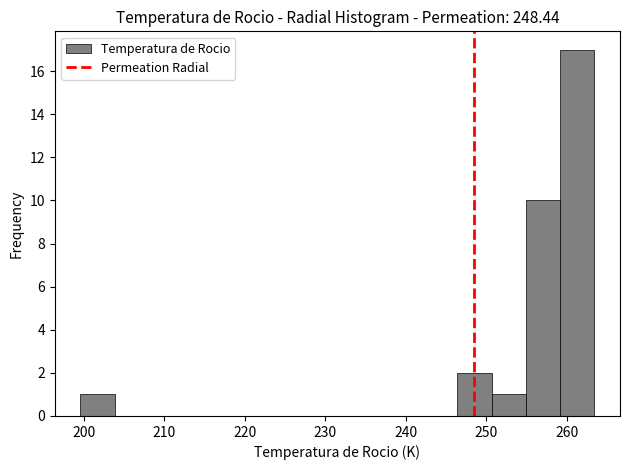

Over which range of the x-axis is the bar tallest?

259 to 263